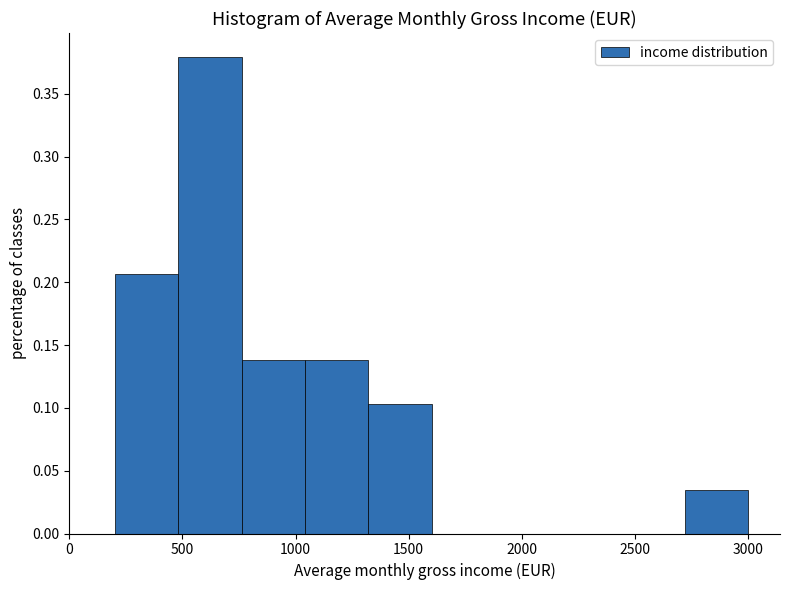

Reading left to right, transcribe this chart: for each bar, give the range it covers on the x-axis and its height. Neither the bar edges nor the heights are printed on the chart, so give them approximately, as read against the axes.

200 to 500: 0.205
500 to 750: 0.380
750 to 1050: 0.140
1050 to 1300: 0.140
1300 to 1600: 0.105
1600 to 1900: 0
1900 to 2150: 0
2150 to 2450: 0
2450 to 2700: 0
2700 to 3000: 0.035